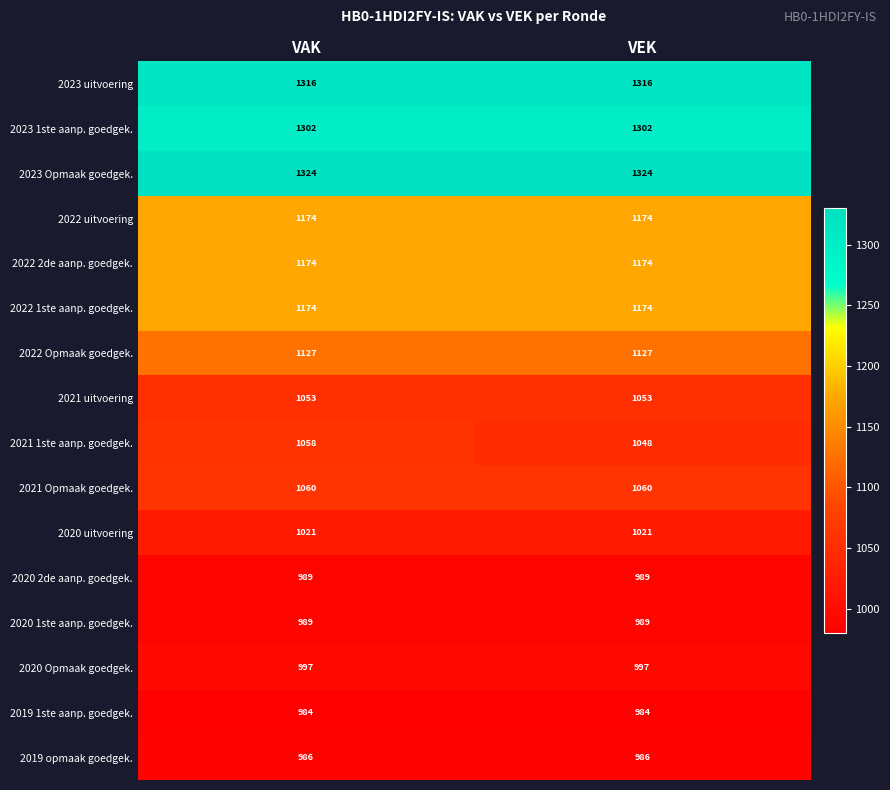

What is the spread (max minus min) of values at VEK?

340